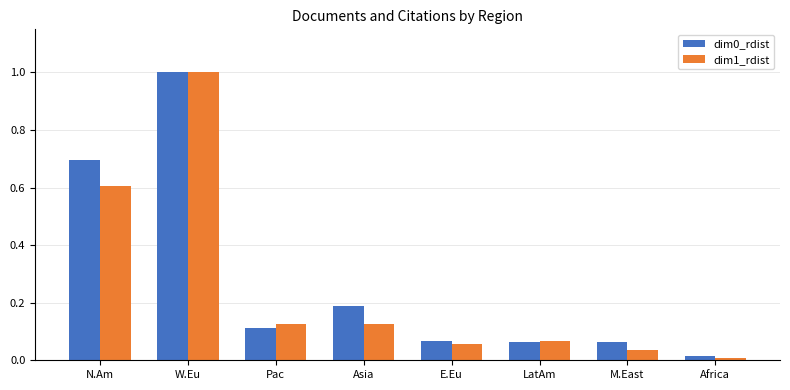

What is the total value across all series at Asia?

0.3